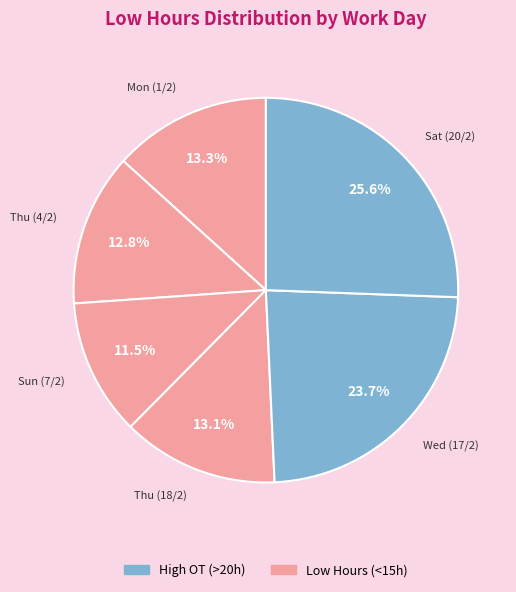

What is the largest slice in the pie chart?

Sat (20/2)